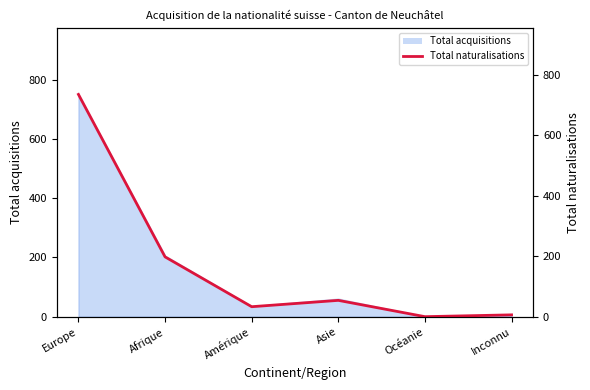

What is the sum of all values?

1027